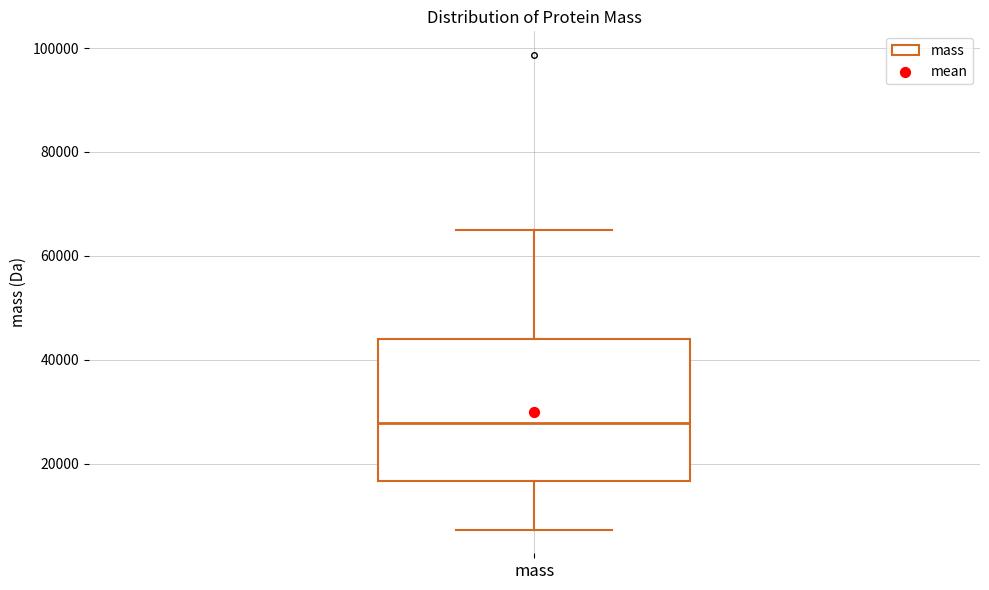

Where is the upper edge of the box for mass on the y-axis? The values are not printed on the chart, so give them approximately, as read against the axis.

44000